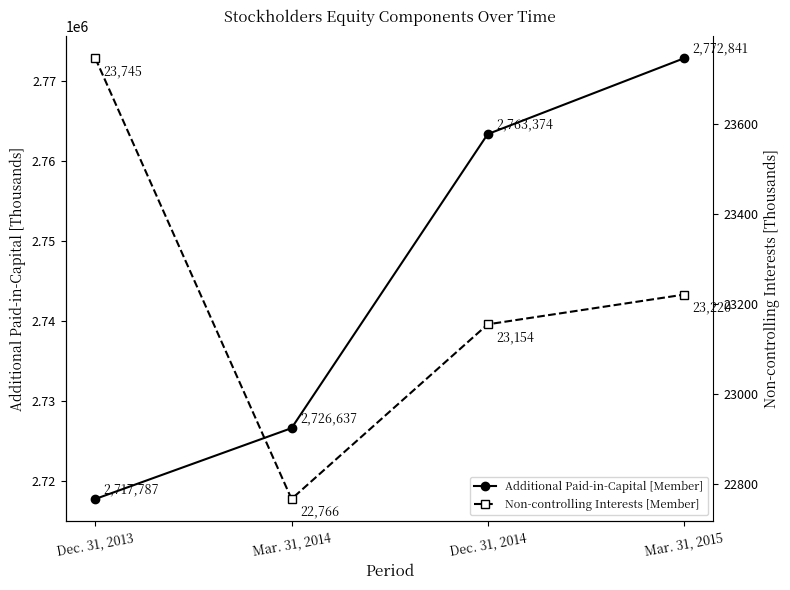

The value of Additional Paid-in-Capital [Member] at Mar. 31, 2014 is 3674812. True or false?

False